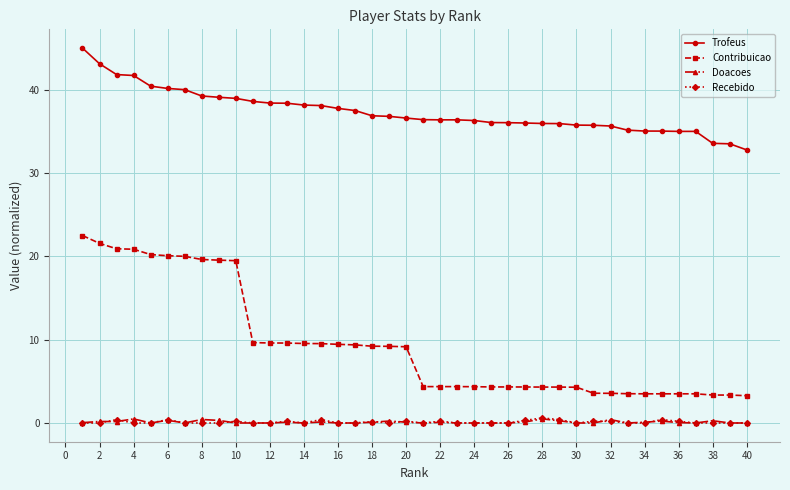

Which series has the largest total across all categories?

Trofeus